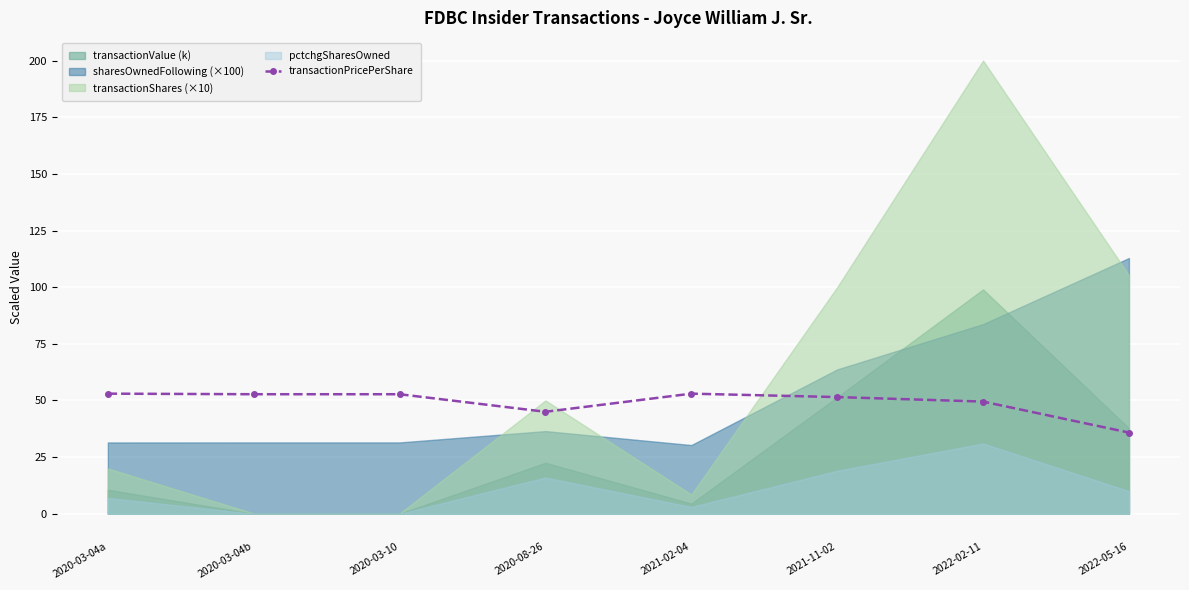

At which label does the data first exceed 52?

2020-03-04a